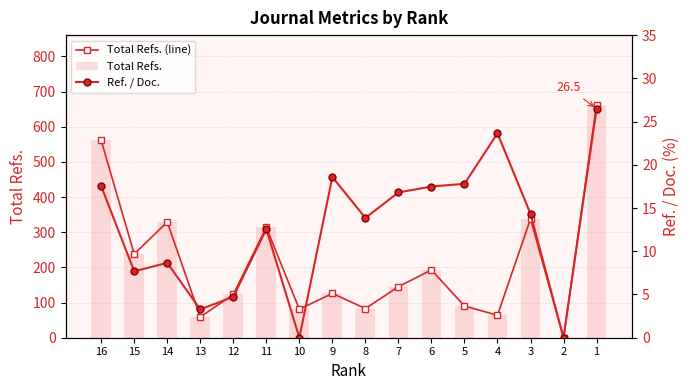

What are all the series names shown in the legend?

Total Refs. (line), Total Refs., Ref. / Doc.